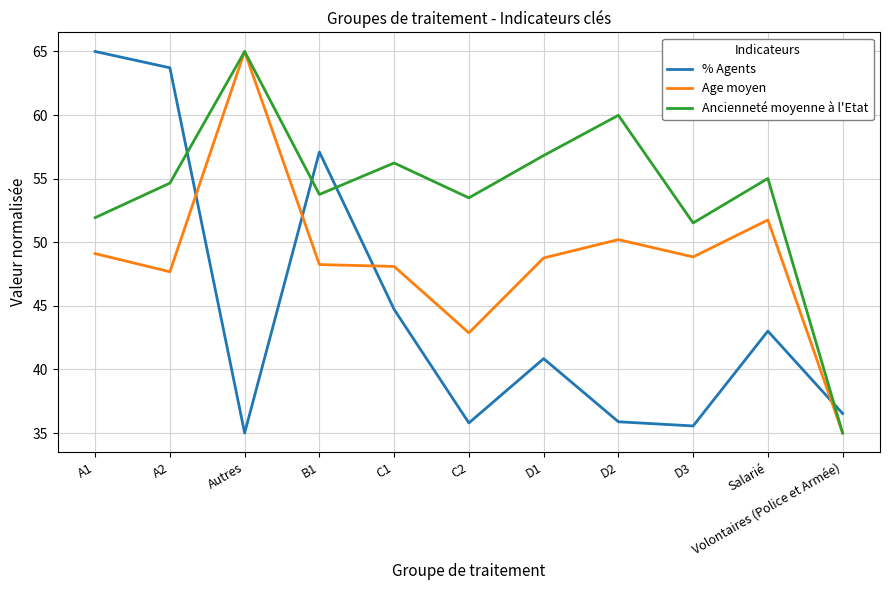

Between B1 and C2, which series saw the biggest shift?

% Agents